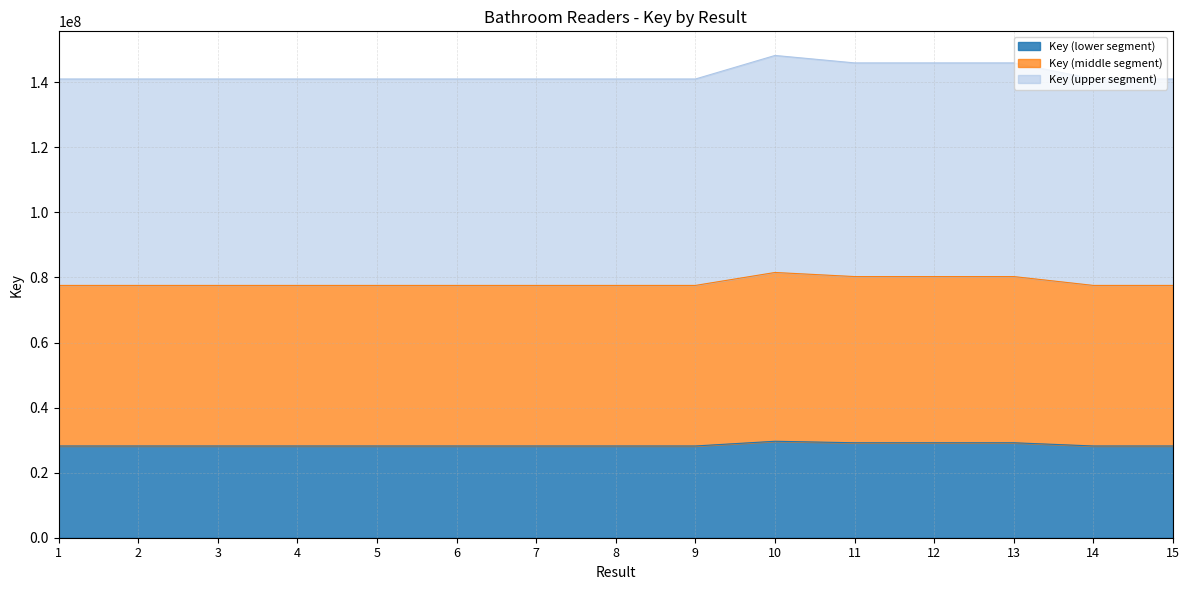

What is the approximate value at 15?

28203450.8